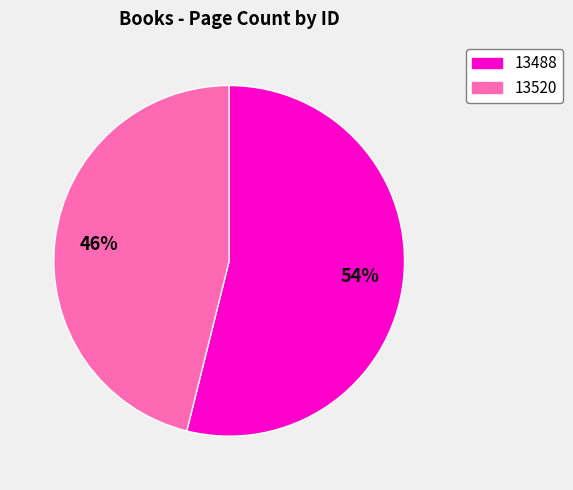

How many segments does this pie chart have?

2